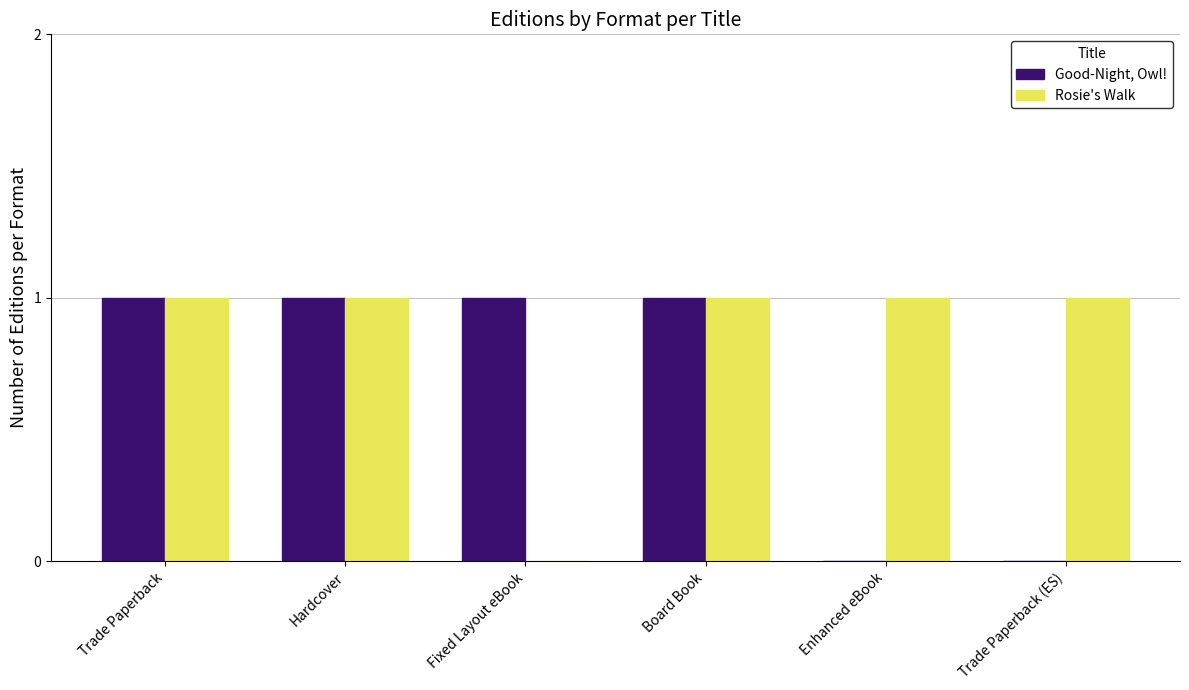

Does the chart contain stacked bars?

No